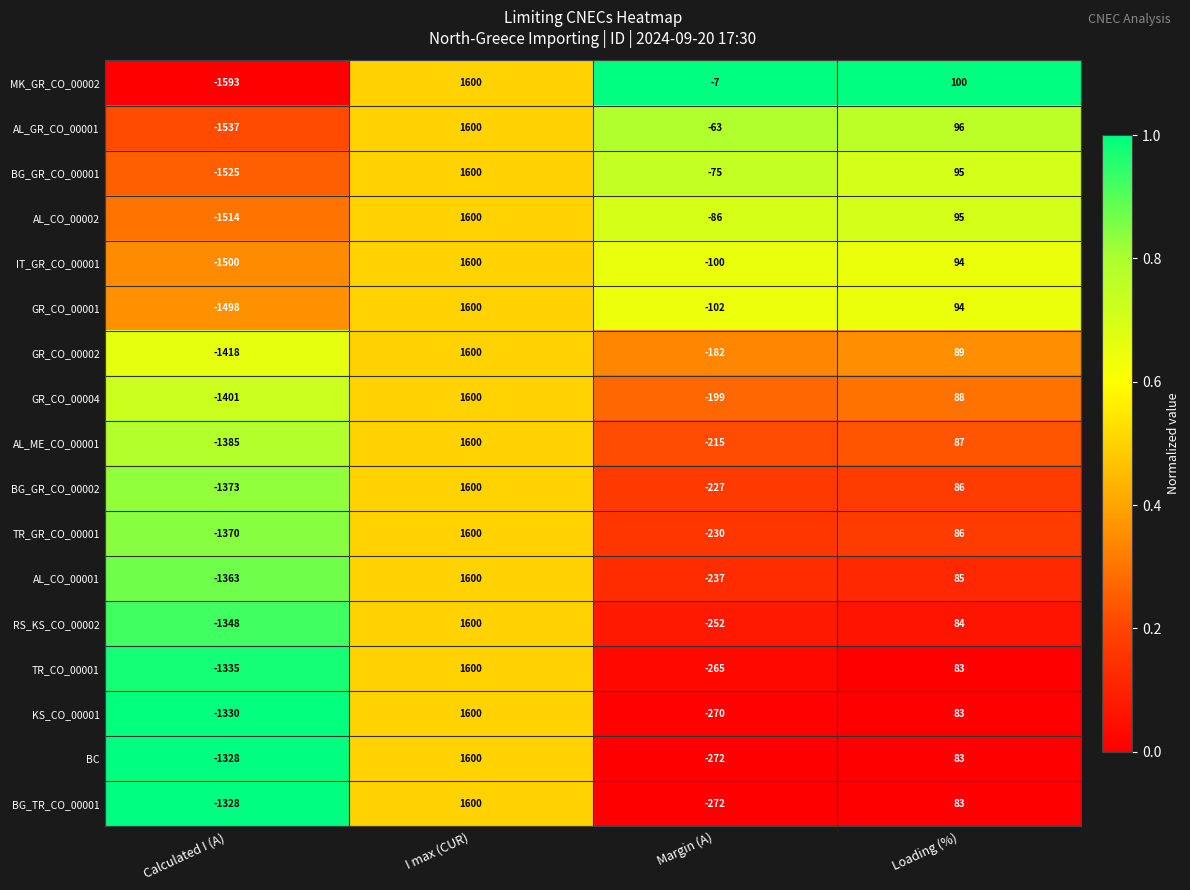

Count the number of data series in this chart.

17